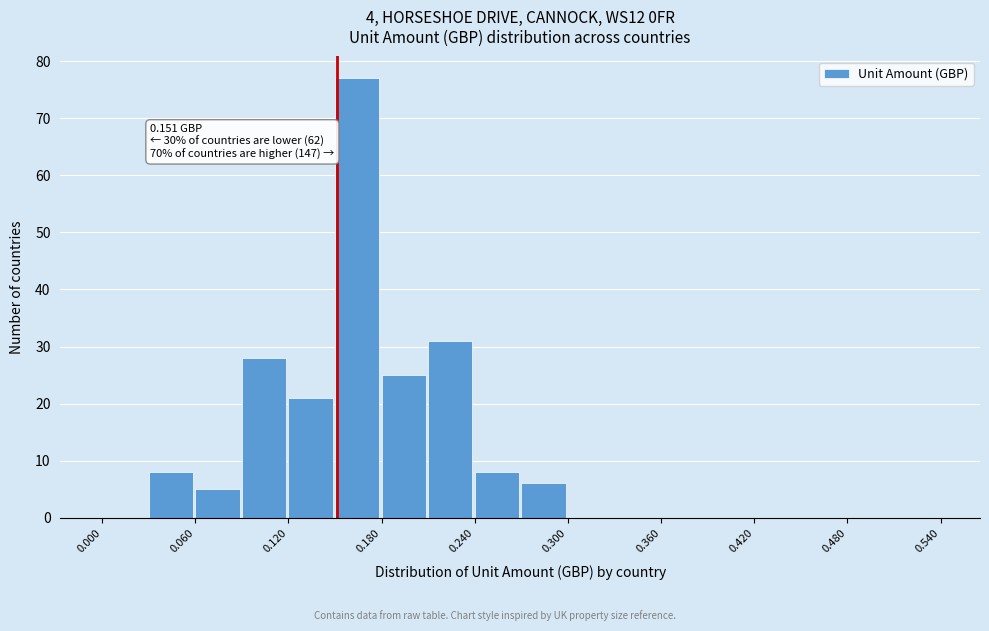

Read against the x-axis, roughly where is the centre of the tallest bar?

0.16